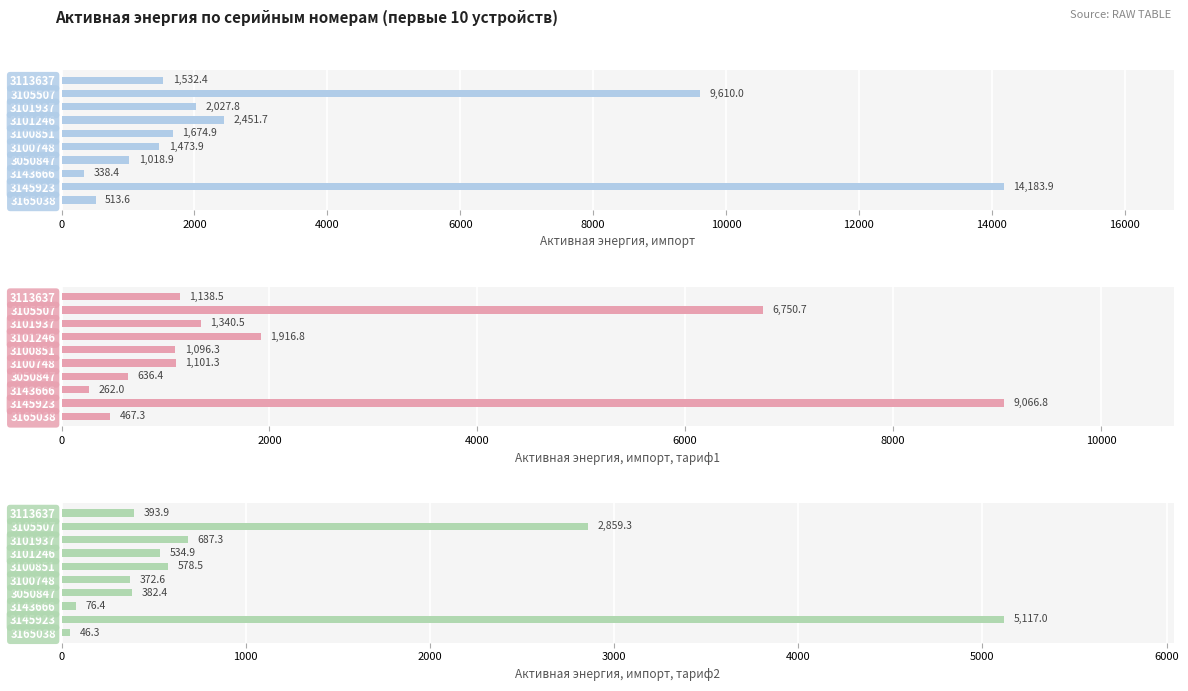

How many groups of bars are there?

10